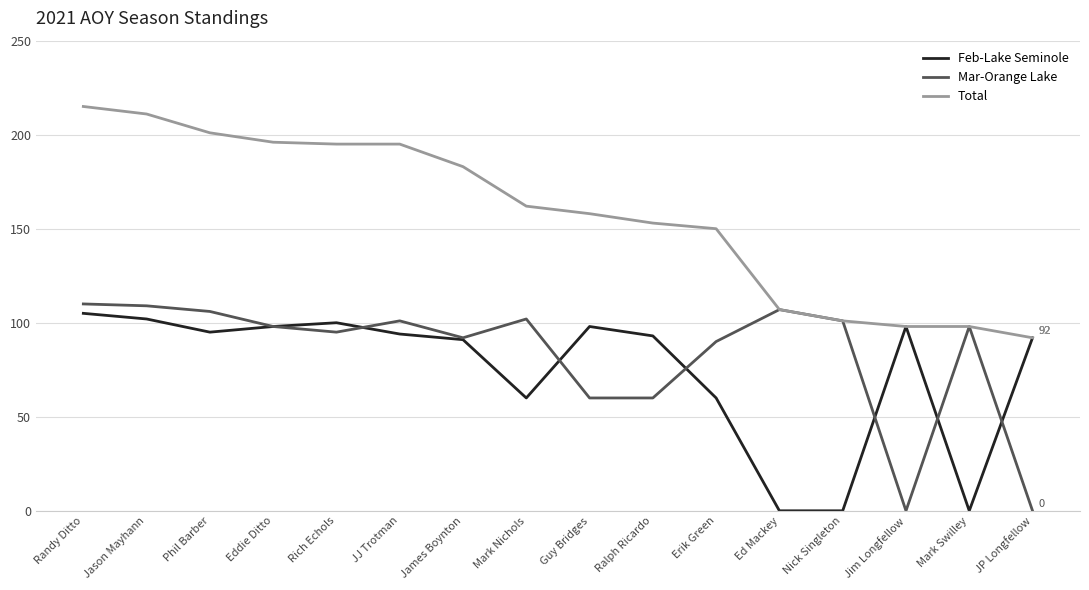

Is it true that Feb-Lake Seminole equals 107 at Mark Nichols?

False